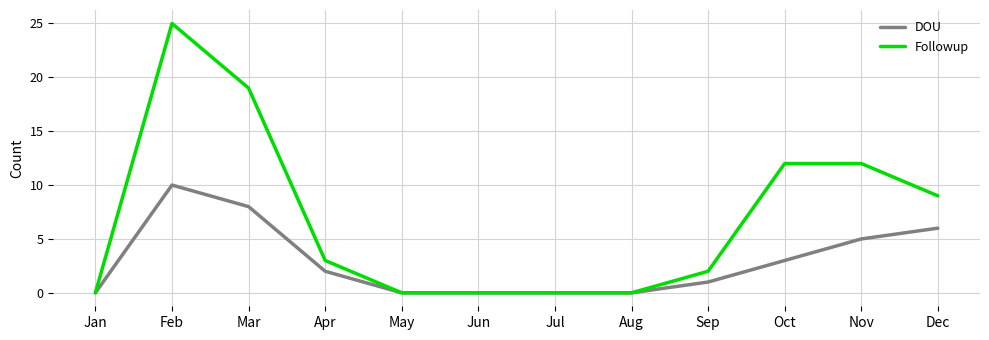

Rank the series by their maximum value, from lowest to highest.

DOU, Followup